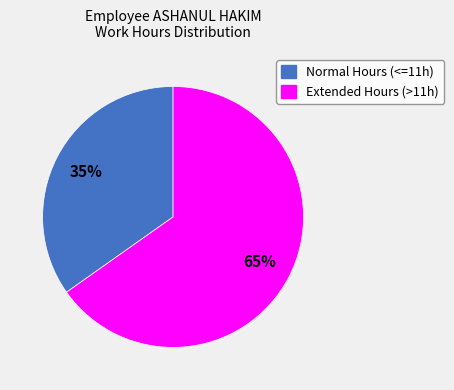

To the nearest percent, what is the average slice percentage?

50%